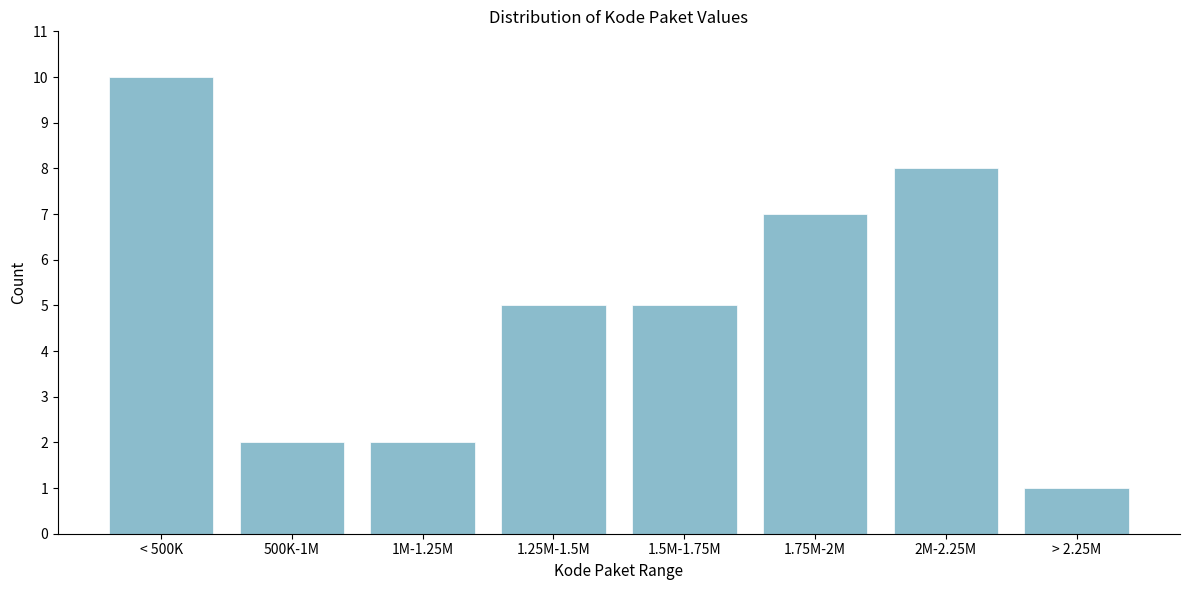

Reading right to left, what are all the values shown in this chart?

> 2.25M=1	2M-2.25M=8	1.75M-2M=7	1.5M-1.75M=5	1.25M-1.5M=5	1M-1.25M=2	500K-1M=2	< 500K=10